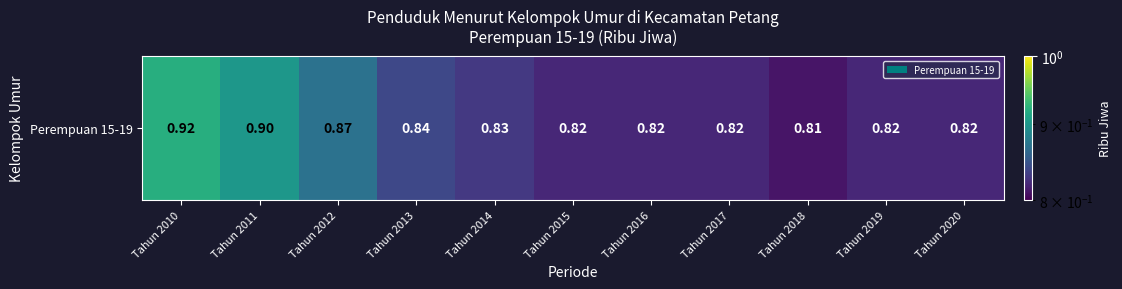

What is the maximum value shown in the chart?

0.9